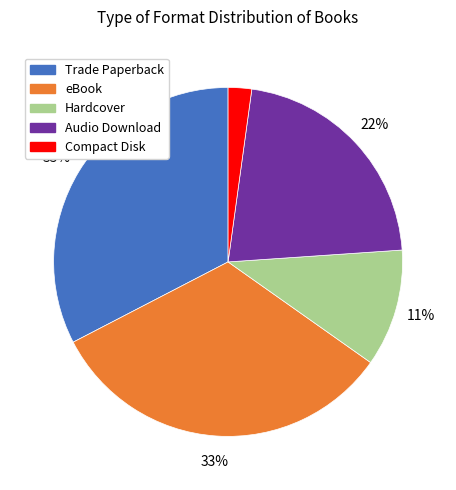

To the nearest percent, what is the difference between the eBook and Hardcover slice percentages?

22%